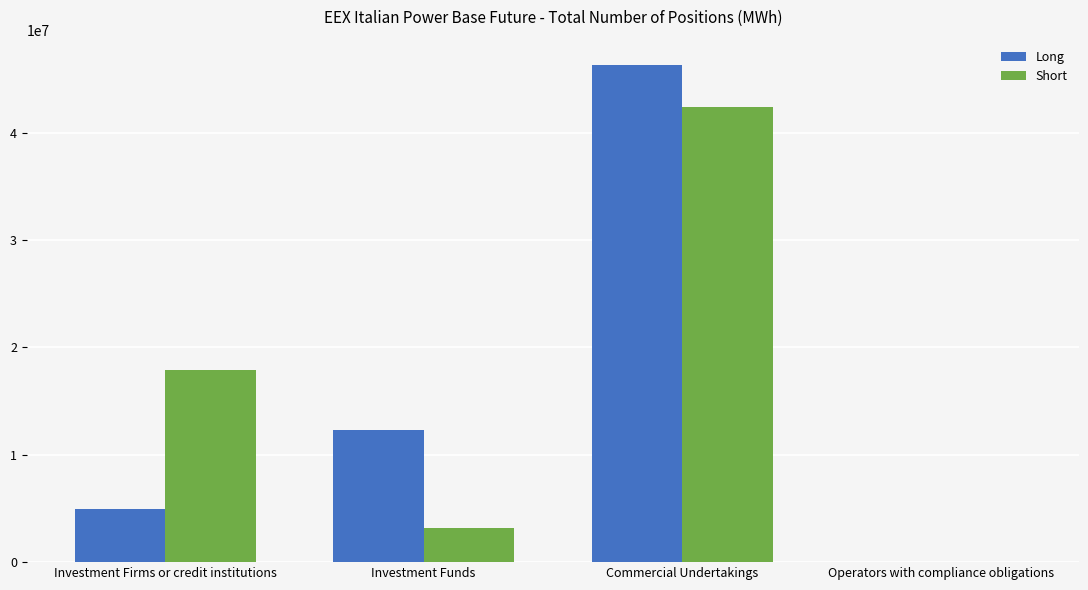

Which label corresponds to the largest value in the chart?

Commercial Undertakings